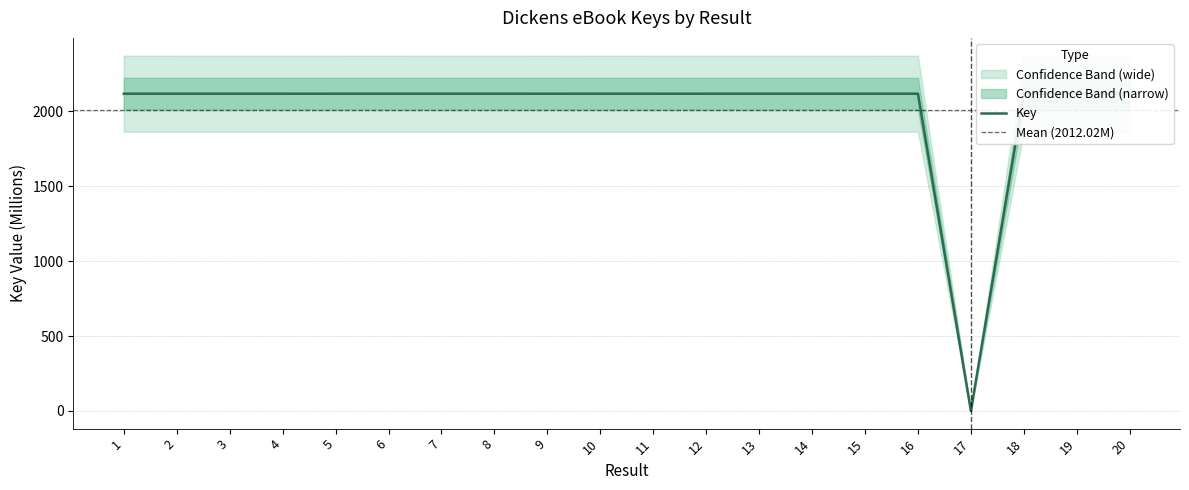

How many categories are shown in the chart?

20